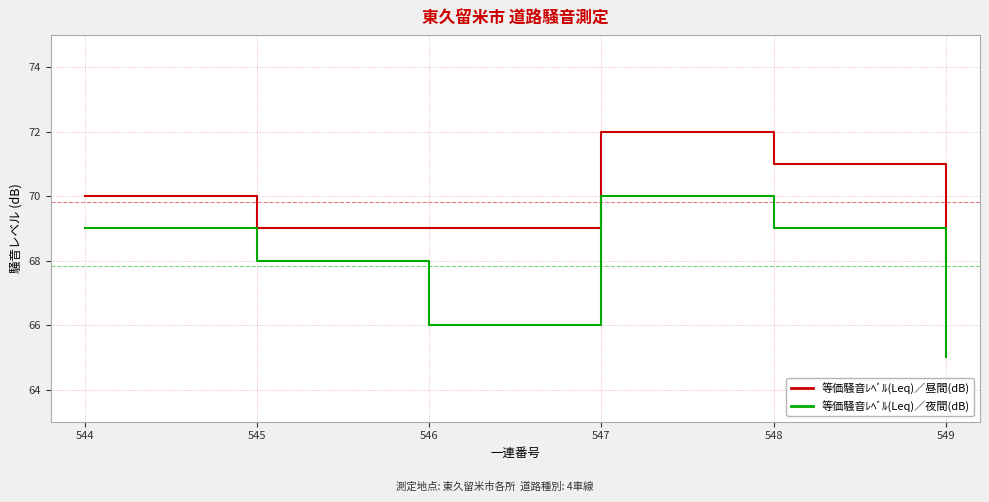

What is the minimum value for 等価騒音ﾚﾍﾞﾙ(Leq)／夜間(dB)?

65